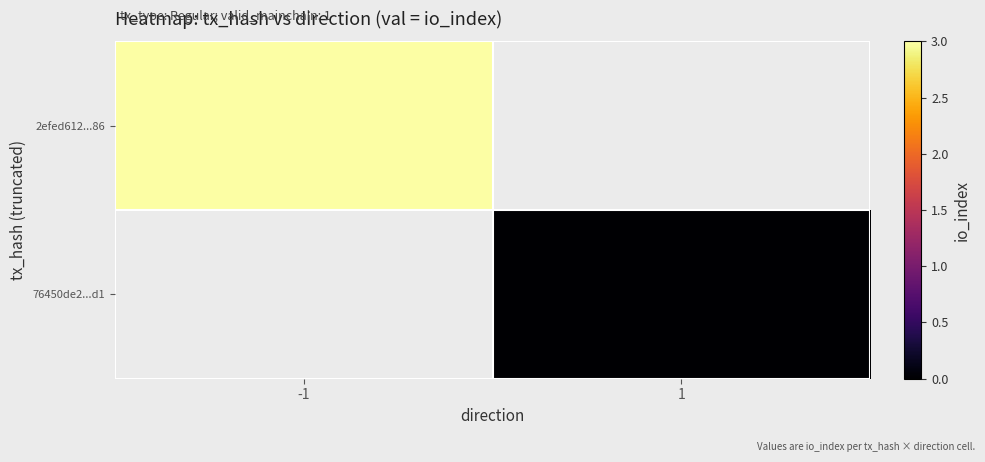

Which series has the largest range (max minus min)?

2efed612...86